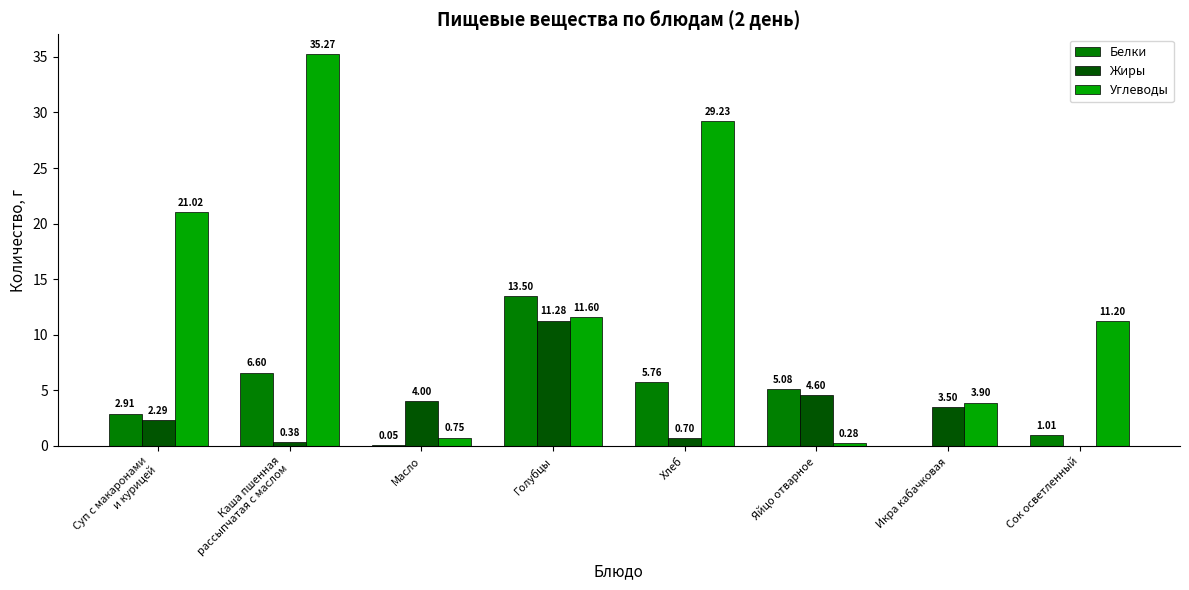

Which series changed the most between Масло and Голубцы?

Белки